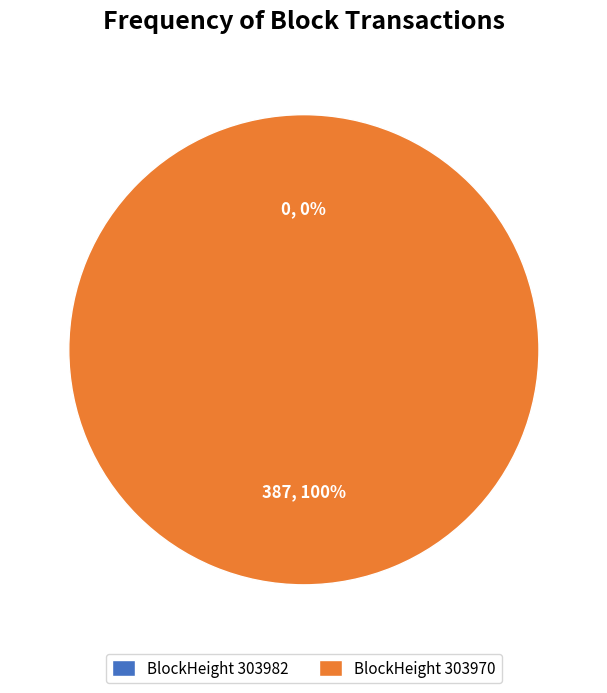

Which category has the biggest portion of the pie?

303970